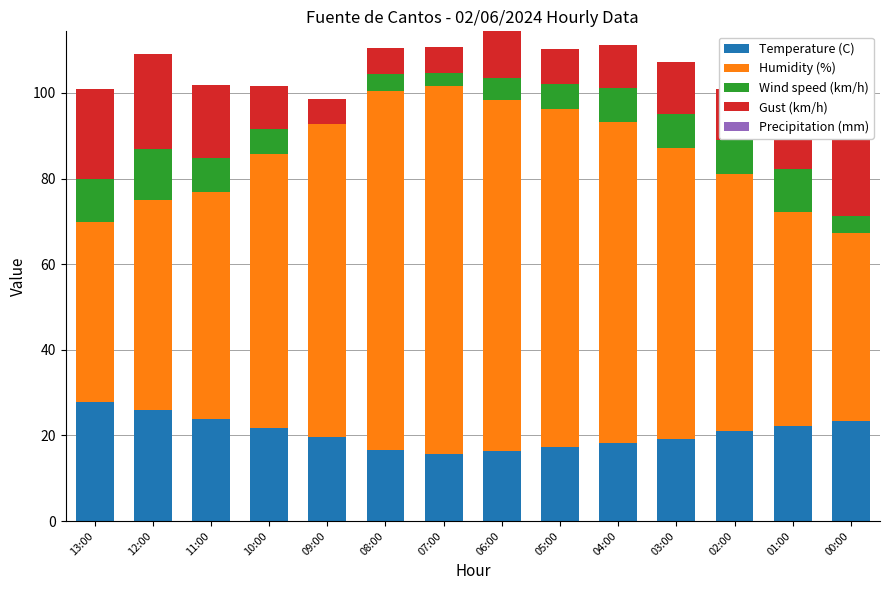

The Temperature (C) series shows 9.2 at 01:00. True or false?

False